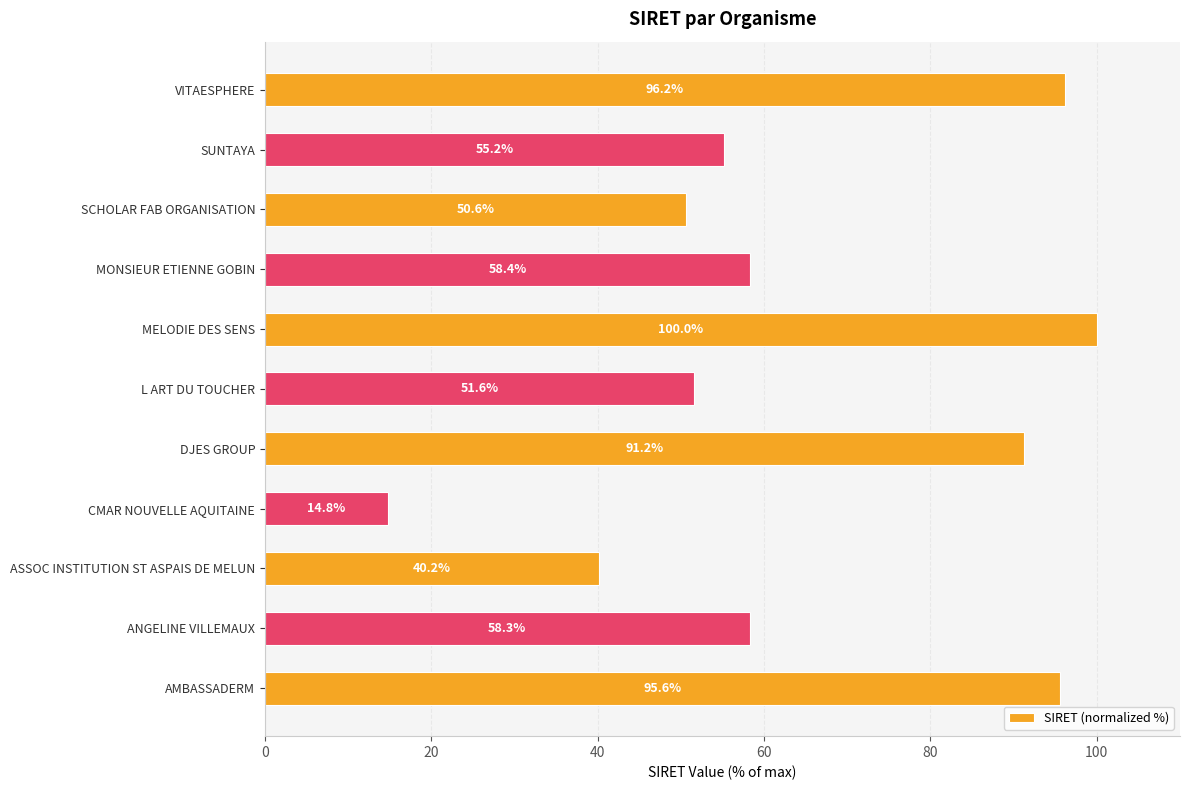

Reading top to bottom, what are all the values shown in this chart?

VITAESPHERE=96.2	SUNTAYA=55.2	SCHOLAR FAB ORGANISATION=50.6	MONSIEUR ETIENNE GOBIN=58.4	MELODIE DES SENS=100.0	L ART DU TOUCHER=51.6	DJES GROUP=91.2	CMAR NOUVELLE AQUITAINE=14.8	ASSOC INSTITUTION ST ASPAIS DE MELUN=40.2	ANGELINE VILLEMAUX=58.3	AMBASSADERM=95.6